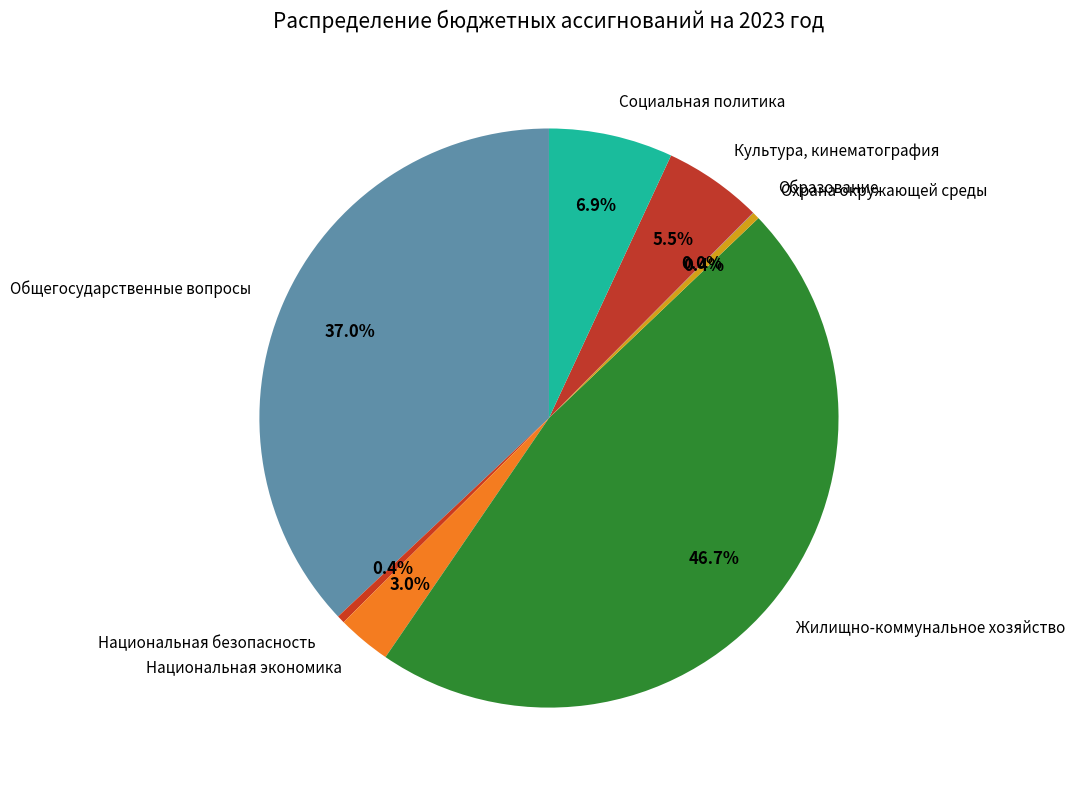

What percentage do Жилищно-коммунальное хозяйство and Национальная экономика together represent?

49.7%